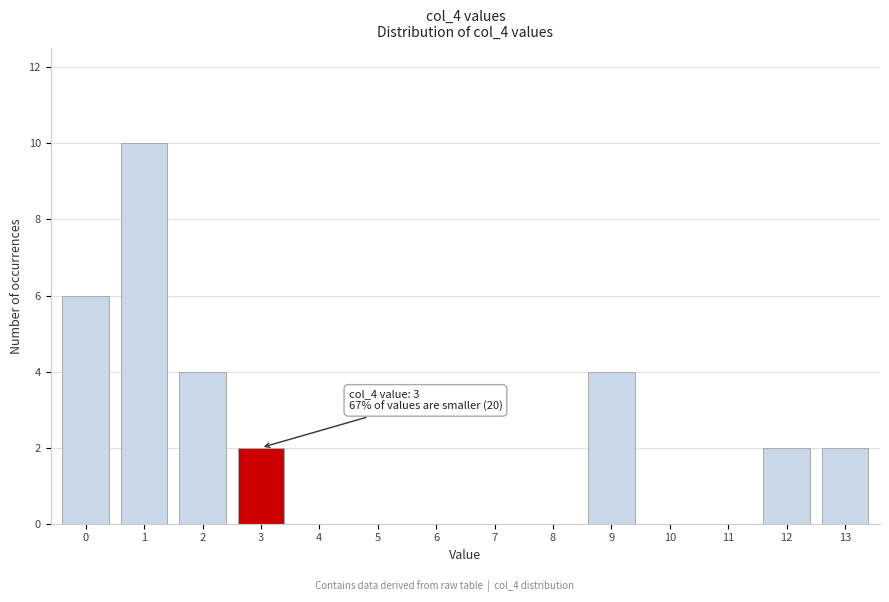

Reading right to left, list all the values displayed in this chart.

13=2	12=2	11=0	10=0	9=4	8=0	7=0	6=0	5=0	4=0	3=2	2=4	1=10	0=6